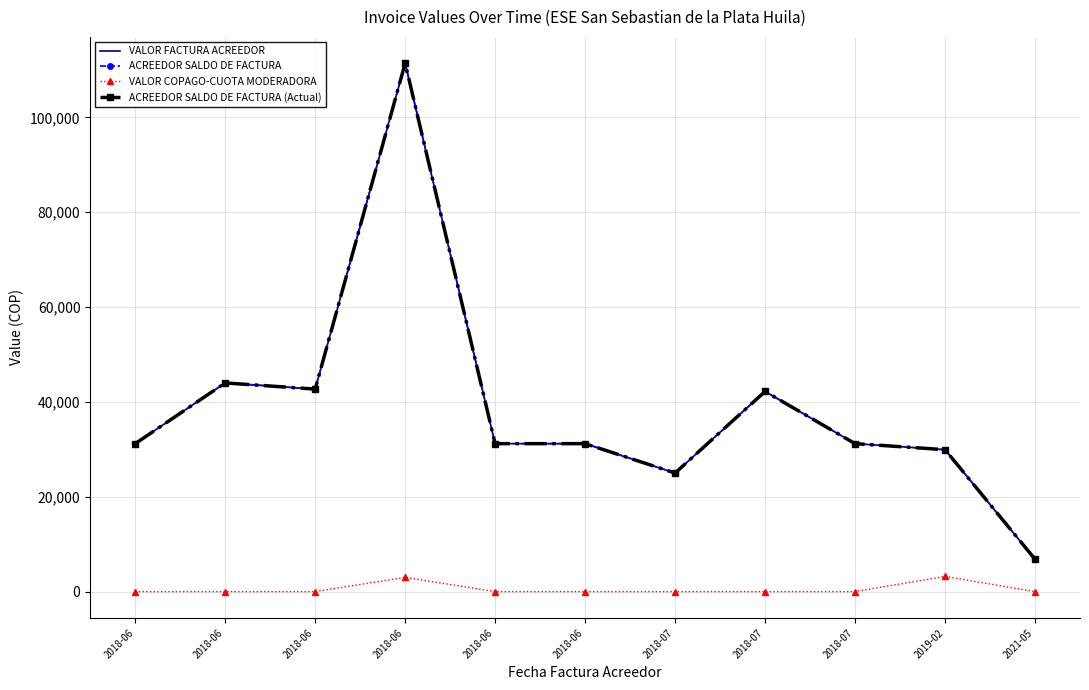

How many lines are shown in the chart?

4